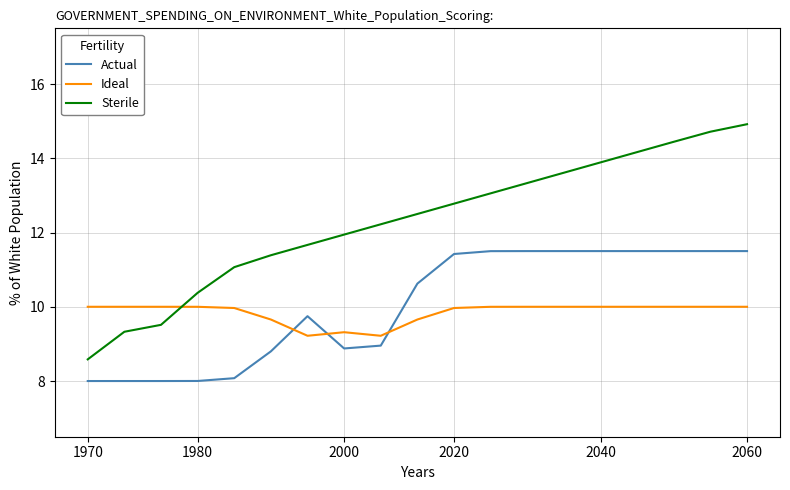

How many intersections are there between Ideal and Actual?

3